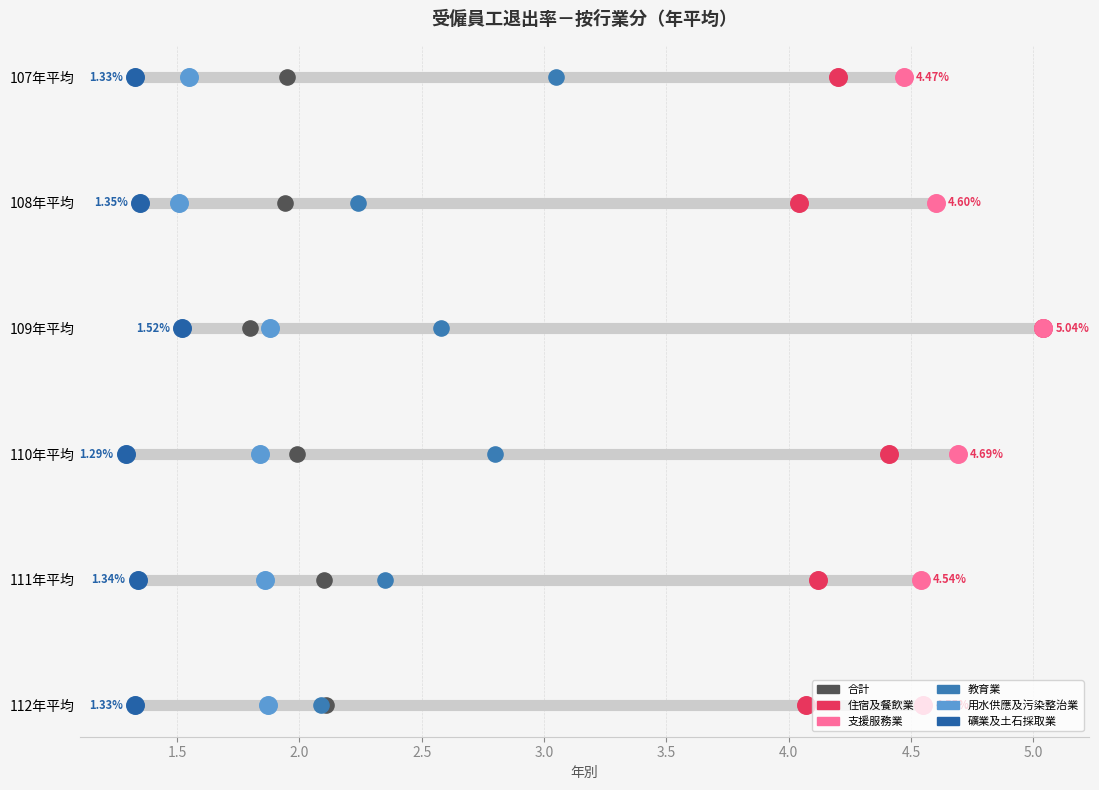

Is the value of 用水供應及污染整治業 at 107年平均 greater than the value of 教育業 at 111年平均?

No